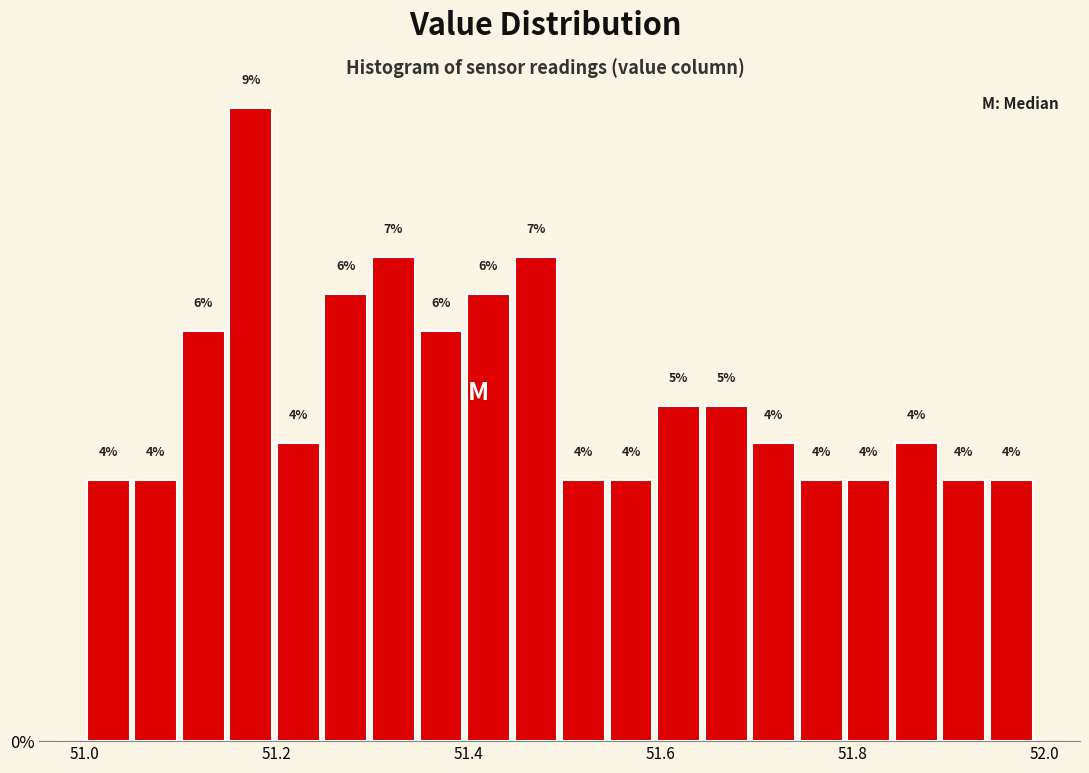

Around what value on the x-axis is the tallest bar? Give the approximate position of its centre, as read against the axis.

51.18